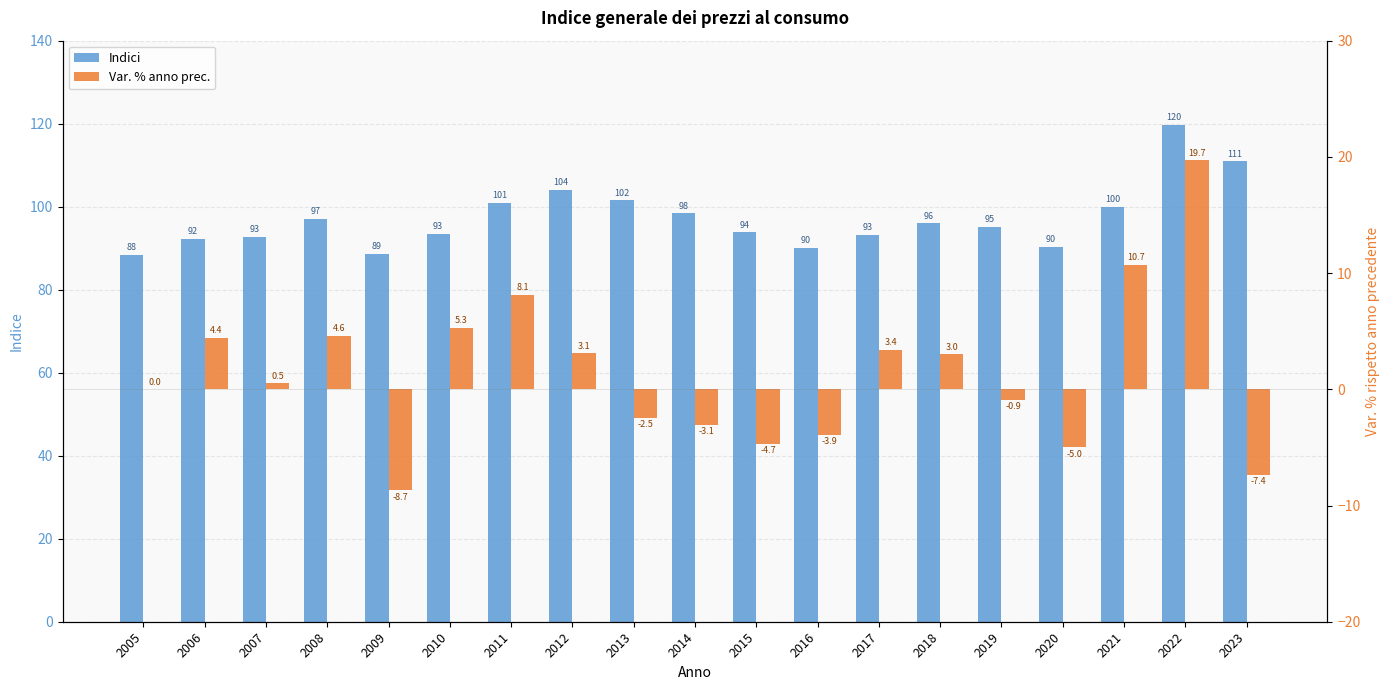

Reading left to right, transcribe all the data shown in this chart.

Indici: 88.4	92.3	92.8	97.1	88.7	93.4	101.0	104.1	101.5	98.4	93.8	90.1	93.2	96.0	95.1	90.3	100.0	119.7	110.9
Var. % anno prec.: 0.0	4.4	0.5	4.6	-8.7	5.3	8.1	3.1	-2.5	-3.1	-4.7	-3.9	3.4	3.0	-0.9	-5.0	10.7	19.7	-7.4